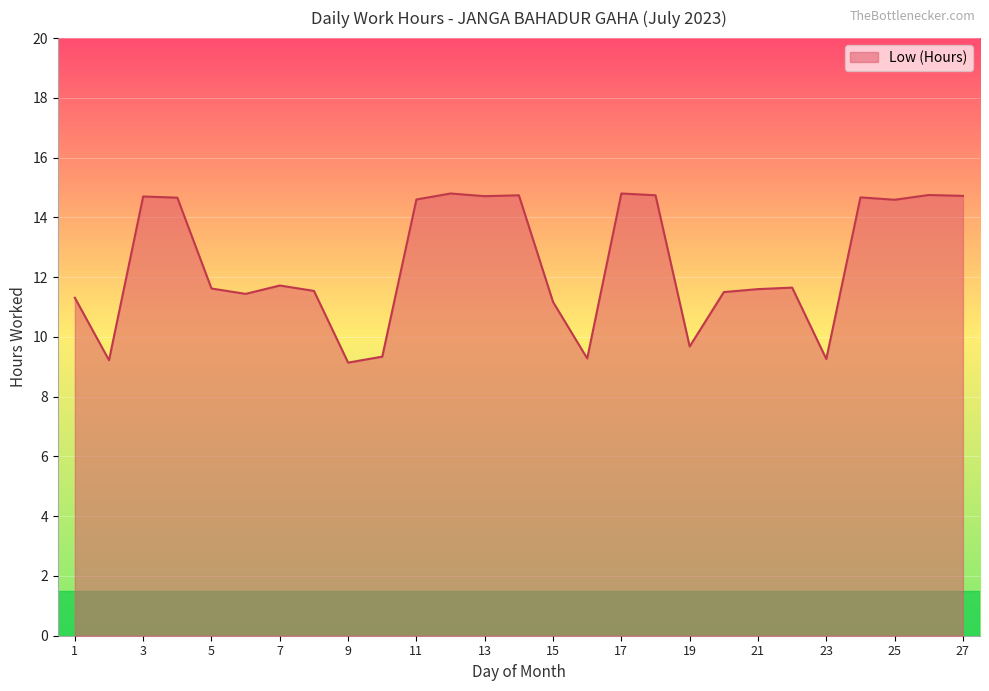

What is the difference between the maximum and minimum values?

5.7